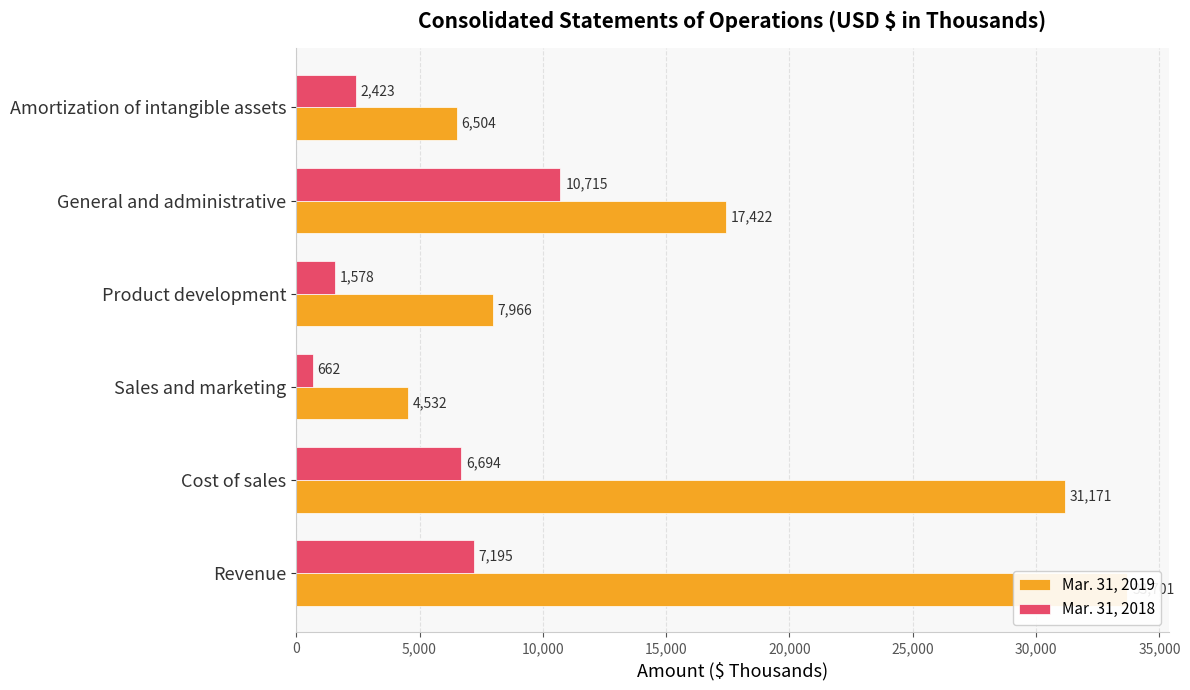

How many series are shown in this chart?

2